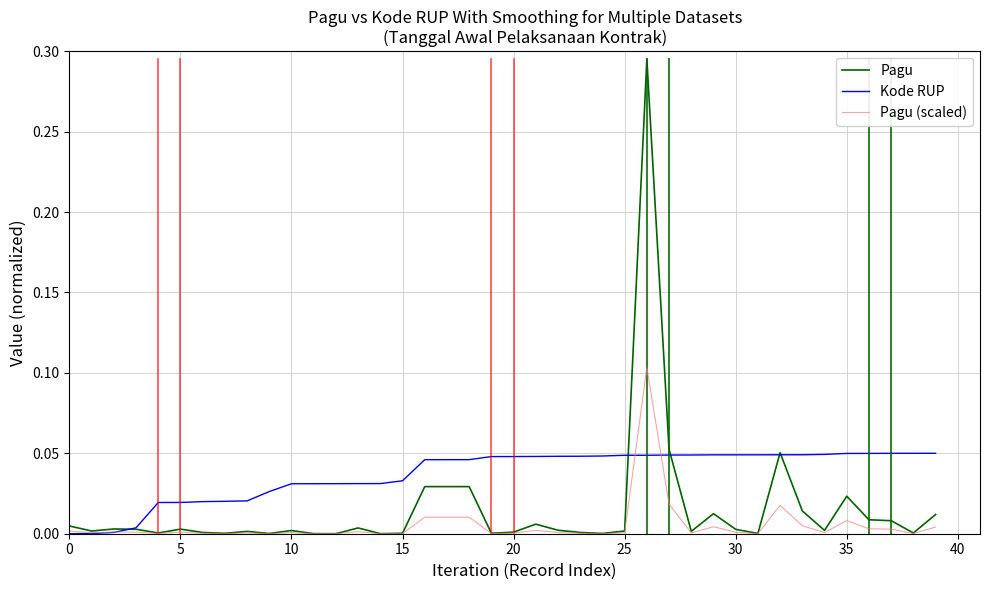

Which series has the largest total across all categories?

Kode RUP